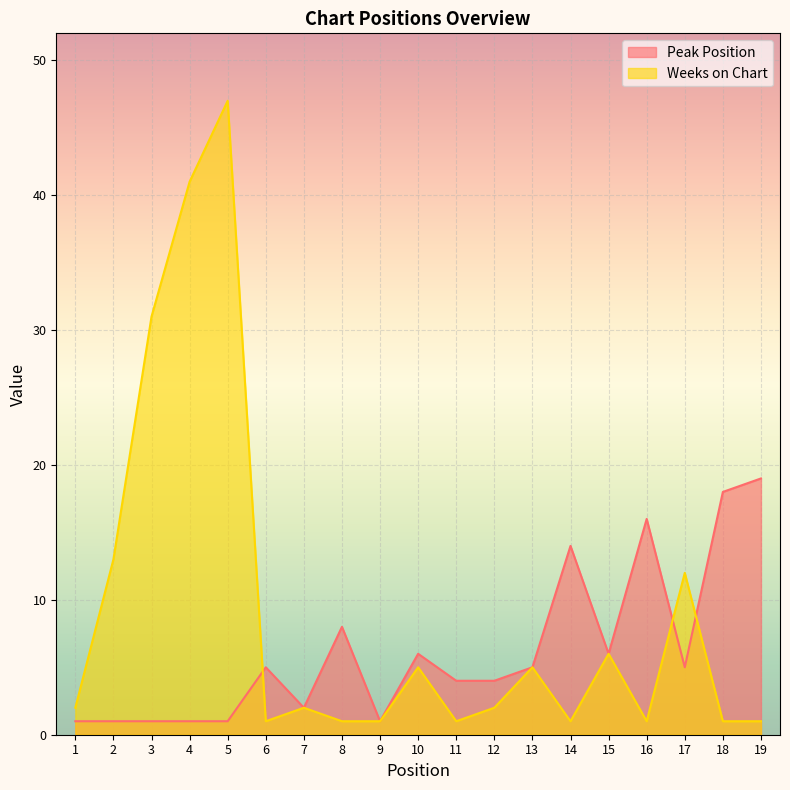

Reading left to right, list all the values displayed in this chart.

Peak Position: 1	1	1	1	1	5	2	8	1	6	4	4	5	14	6	16	5	18	19
Weeks on Chart: 2	13	31	41	47	1	2	1	1	5	1	2	5	1	6	1	12	1	1